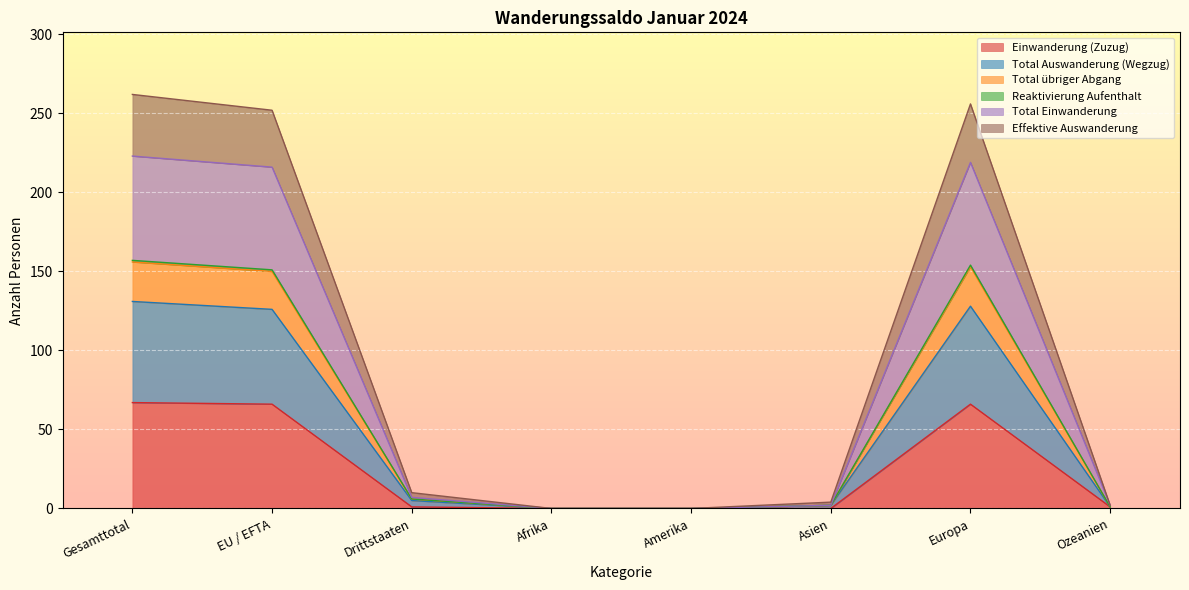

Is it true that Einwanderung (Zuzug) equals 36 at Europa?

False